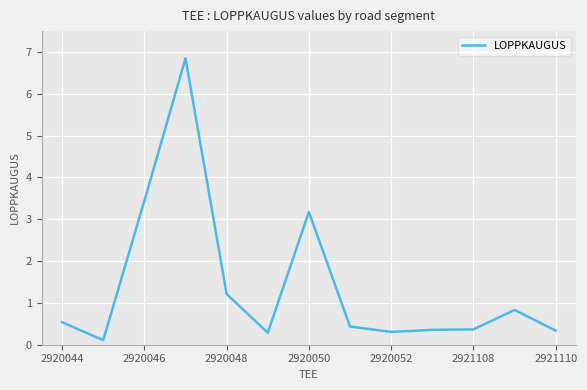

What is the difference between the maximum and minimum values?

6.7